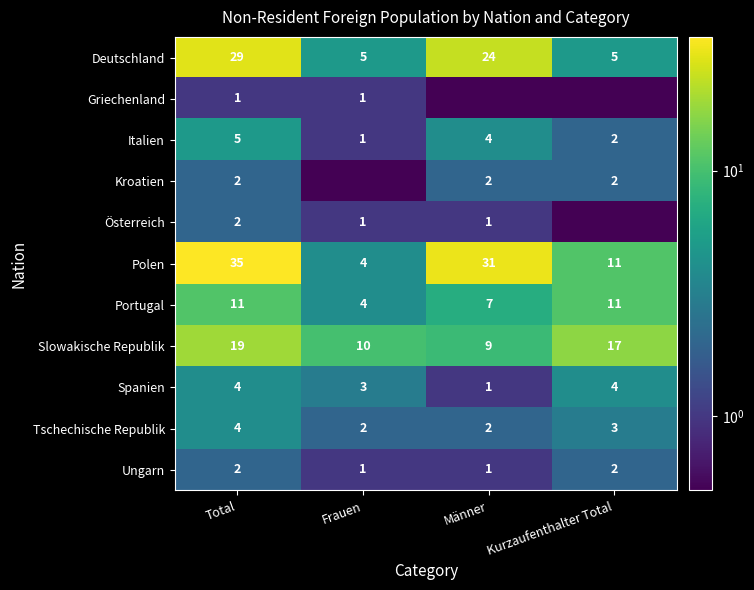

Is it true that Österreich equals 0.6 at Frauen?

False